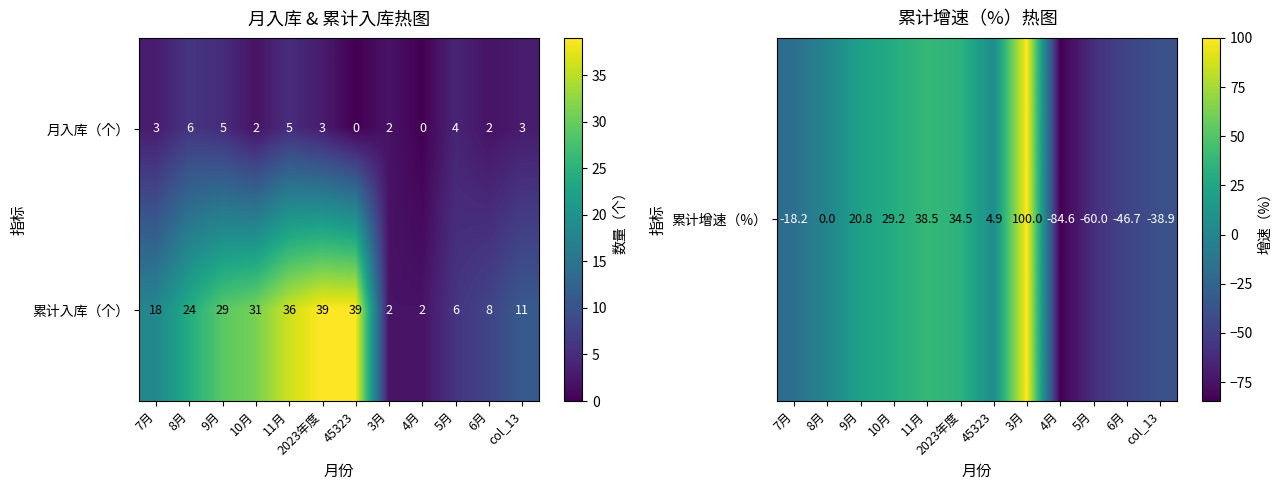

Which series has the largest total across all categories?

累计入库（个）